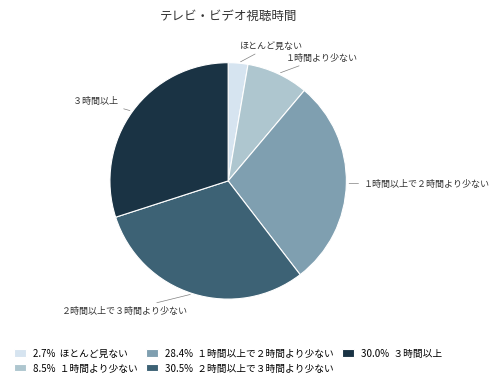

Does any single category account for the majority?

No